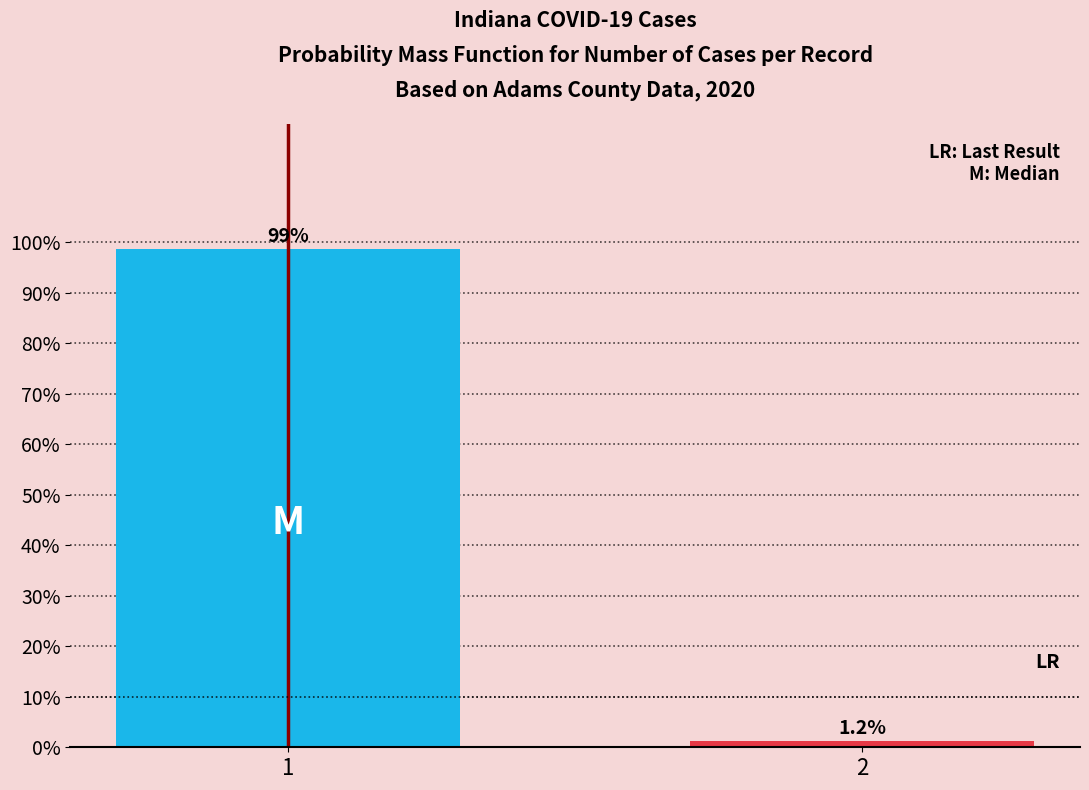

What is the sum of the values at 2 and 1?

100.0